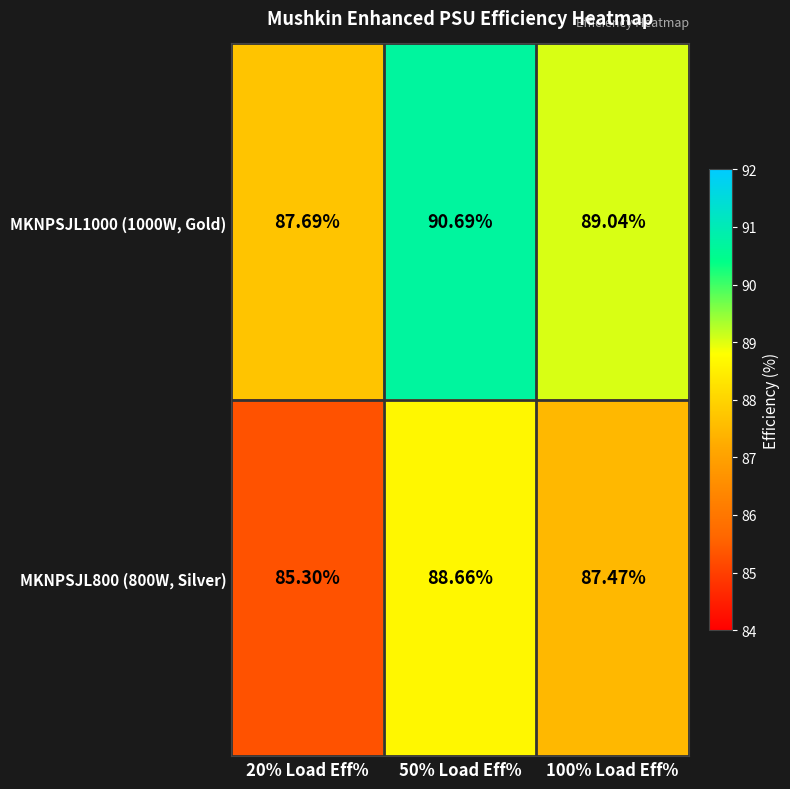

Rank the series at 50% Load Eff% from highest to lowest value.

MKNPSJL1000 (1000W, Gold), MKNPSJL800 (800W, Silver)